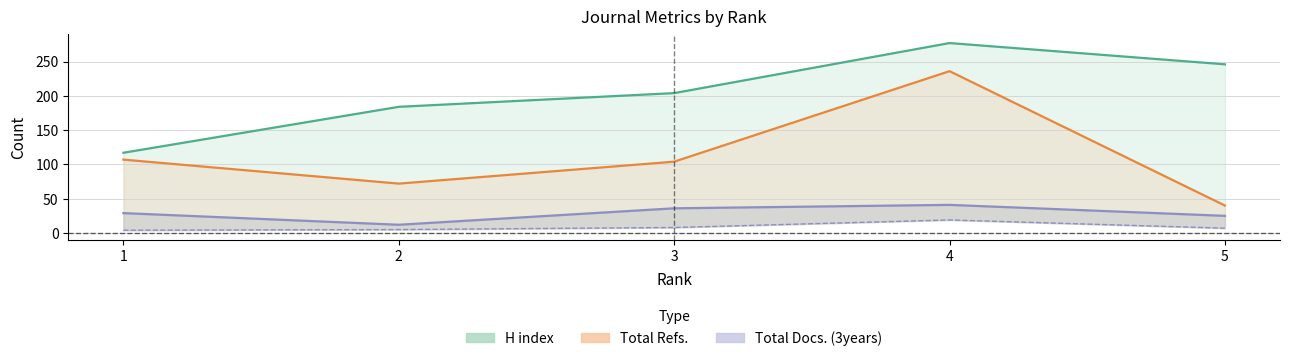

What is the value of the Total Refs. point at the 3rd from the left?

104